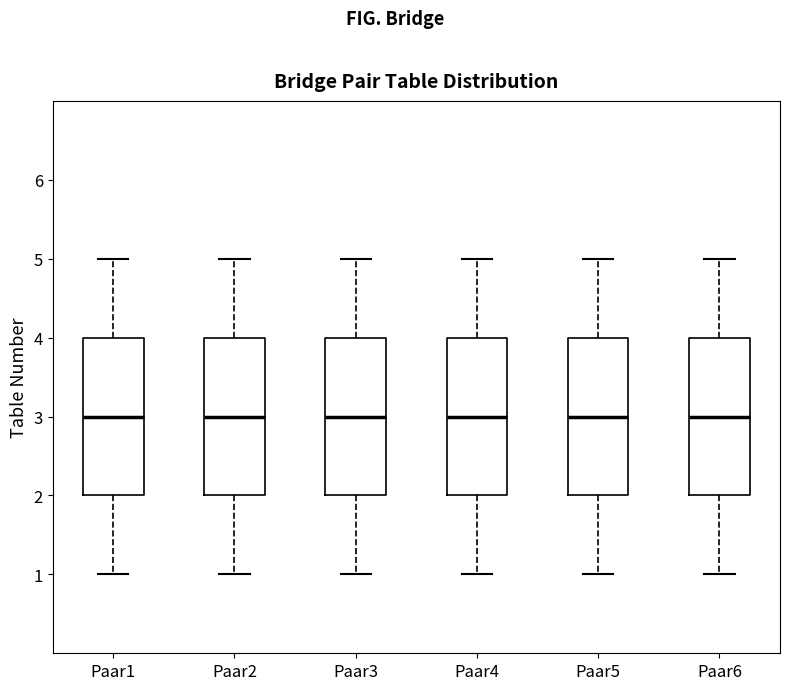

Reading left to right, transcribe this box plot: for each box, give where its median line is, the range the box spans, and where its two whiskers end, as read against the y-axis. The values are not printed on the chart, so give them approximately, as read against the axis.

Paar1: median 3, box 2 to 4, whiskers 1 to 5
Paar2: median 3, box 2 to 4, whiskers 1 to 5
Paar3: median 3, box 2 to 4, whiskers 1 to 5
Paar4: median 3, box 2 to 4, whiskers 1 to 5
Paar5: median 3, box 2 to 4, whiskers 1 to 5
Paar6: median 3, box 2 to 4, whiskers 1 to 5